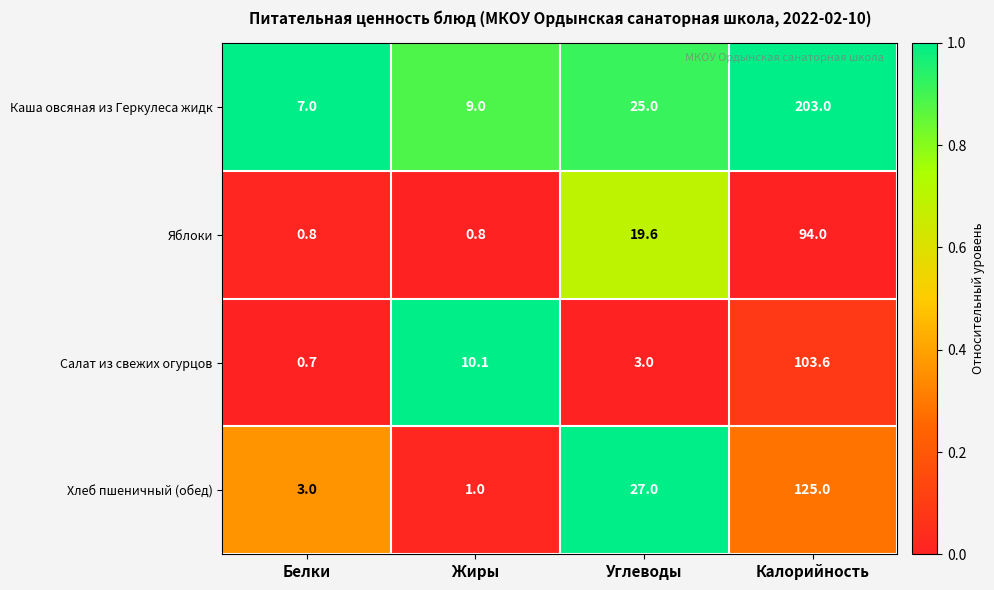

How many values in the Яблоки series are below 19?

2